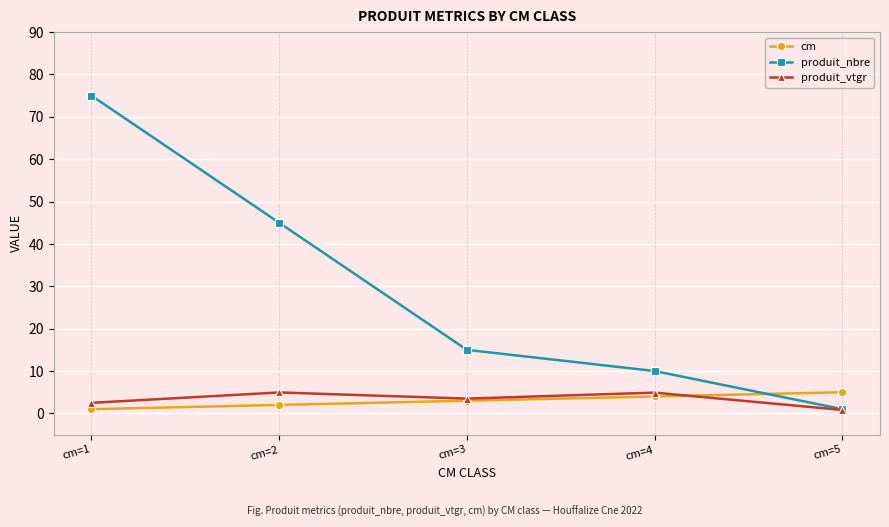

In produit_vtgr, how many points are higher than both neighbors (excluding endpoints)?

2